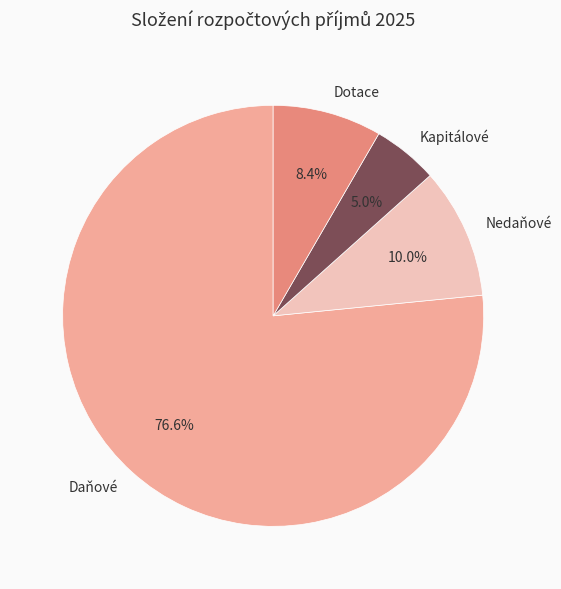

How many segments does this pie chart have?

4